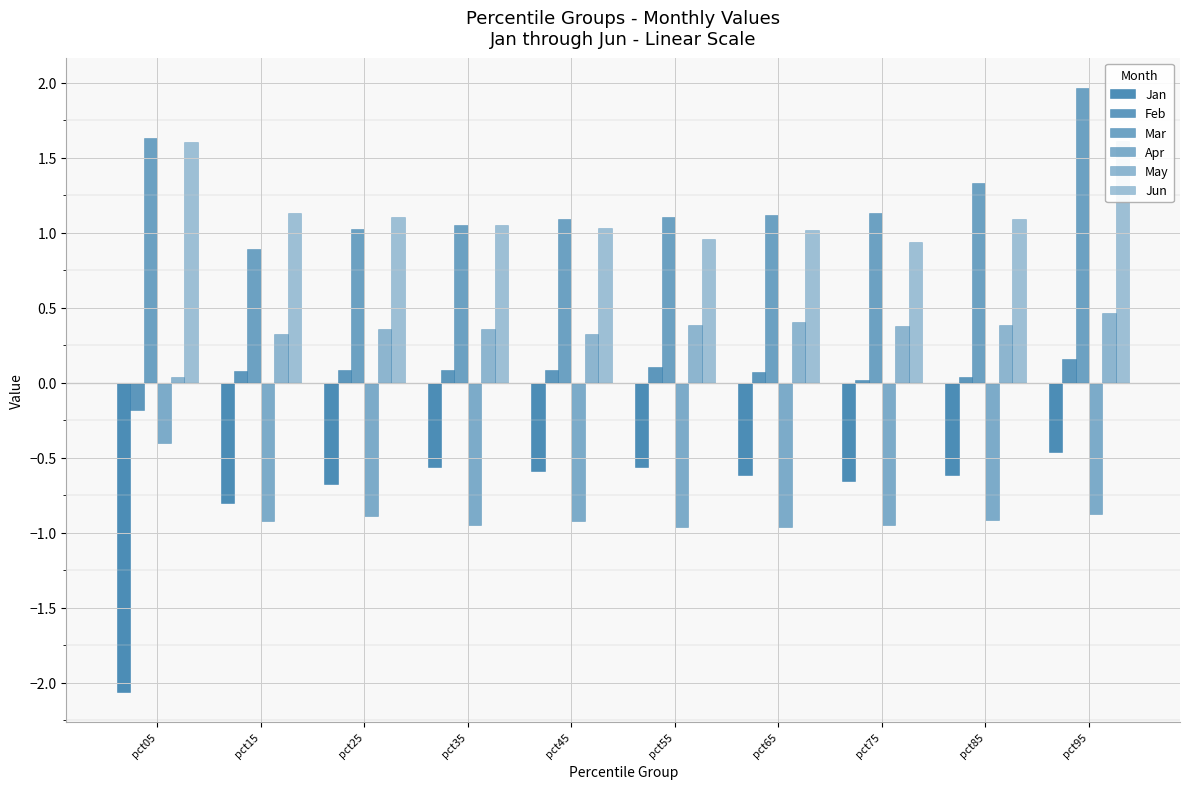

Is it true that Jan equals -0.4 at pct25?

False